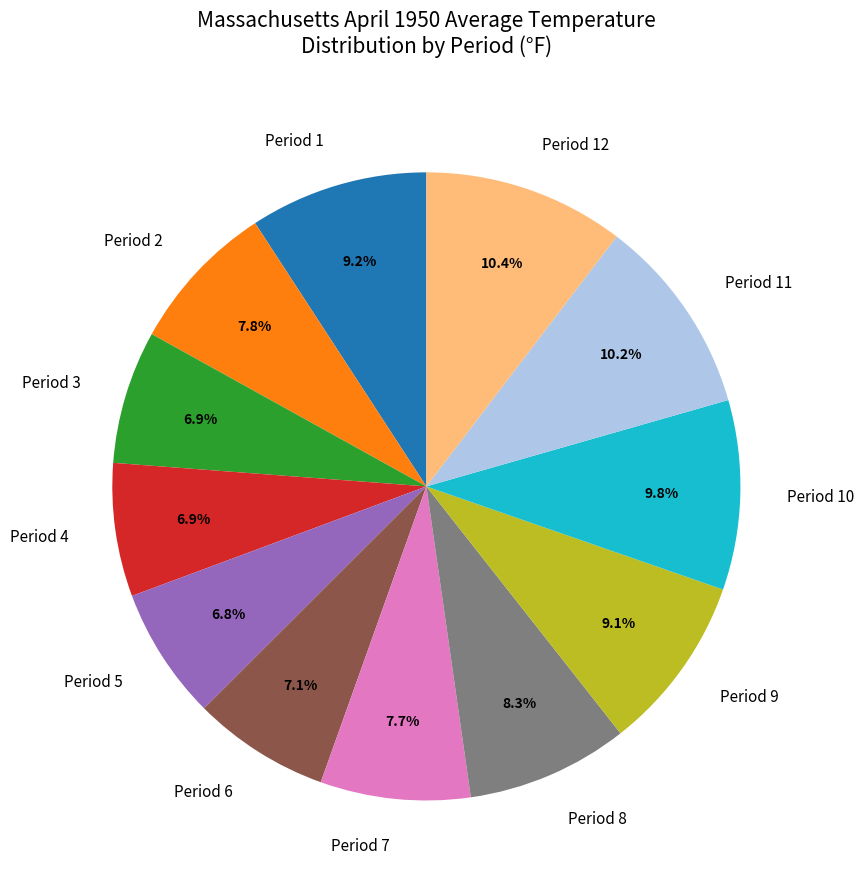

Do Period 12 and Period 10 together represent more than half of the pie?

No